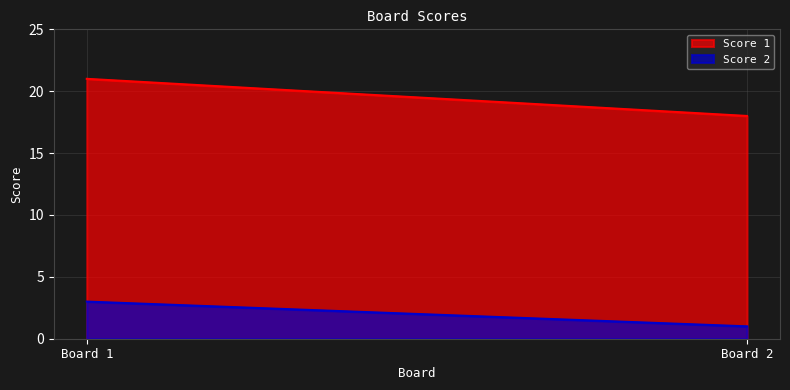

Rank the series by their maximum value, from lowest to highest.

Score 2, Score 1